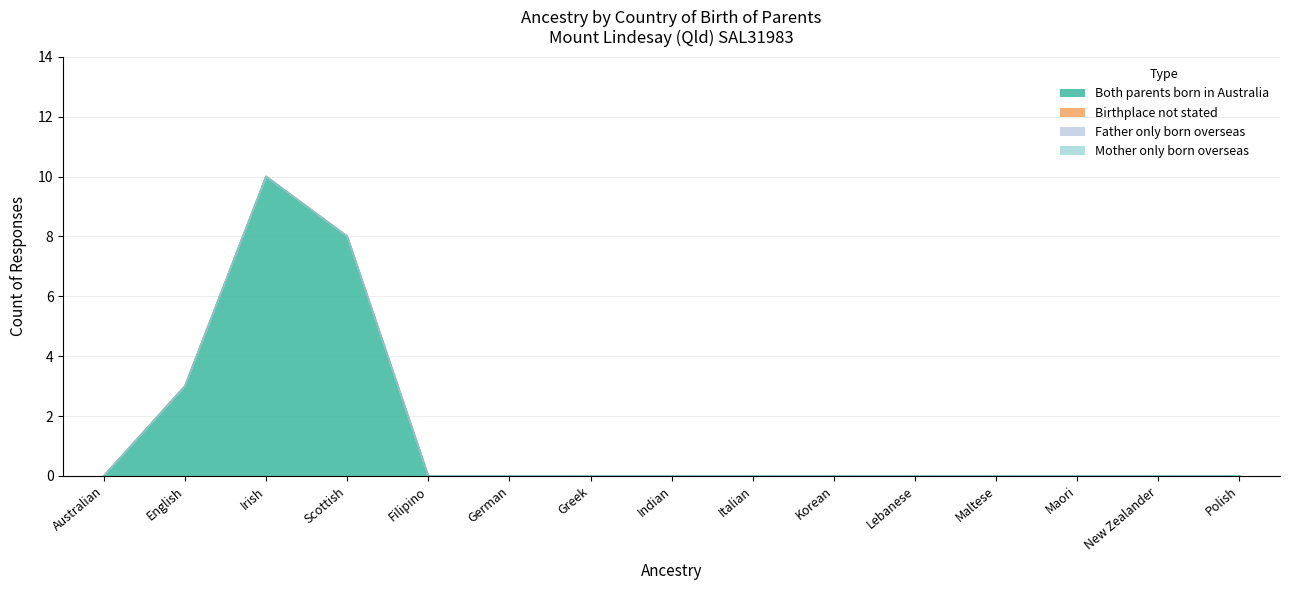

What is the maximum value shown in the chart?

10